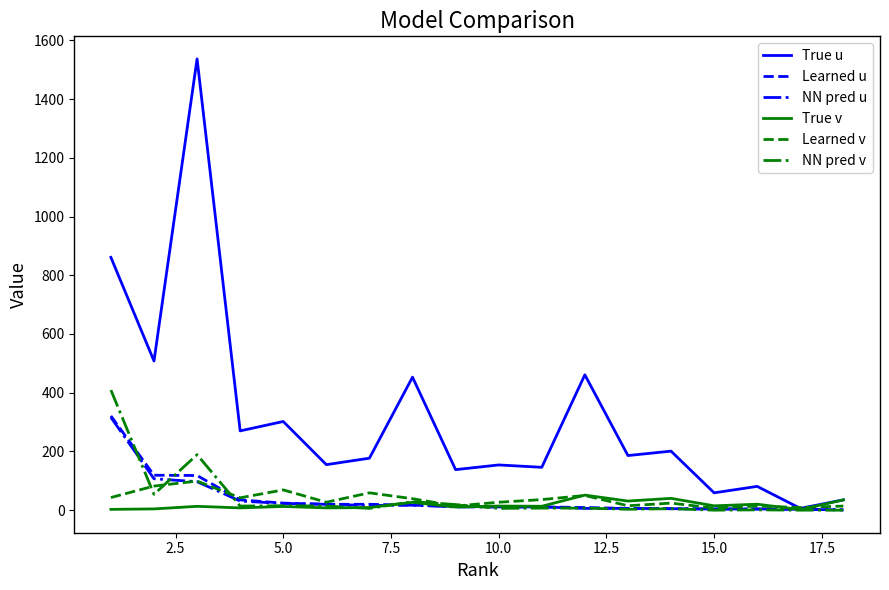

Which series has the largest total across all categories?

True u